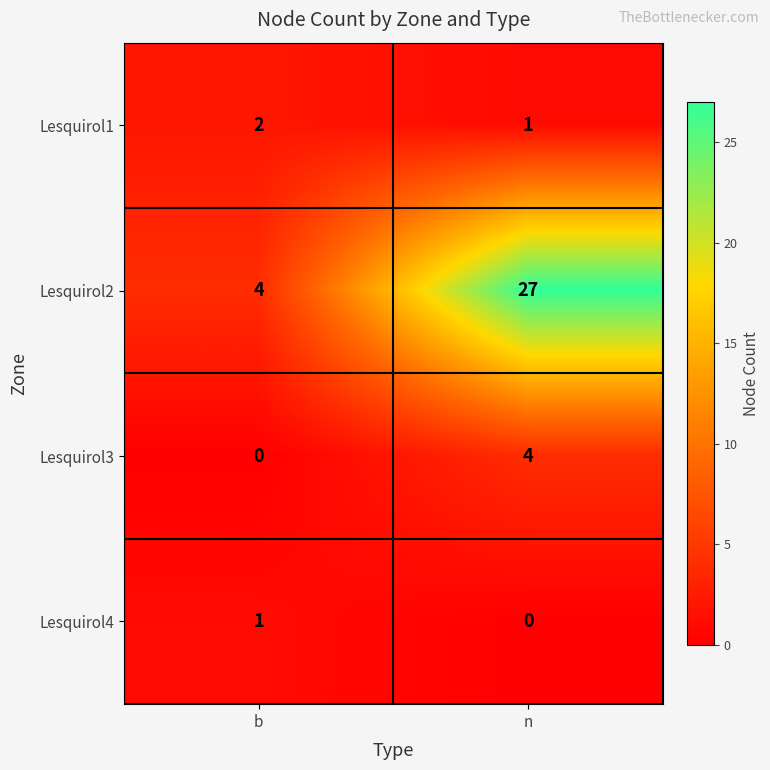

The Lesquirol1 series shows 2 at b. True or false?

True